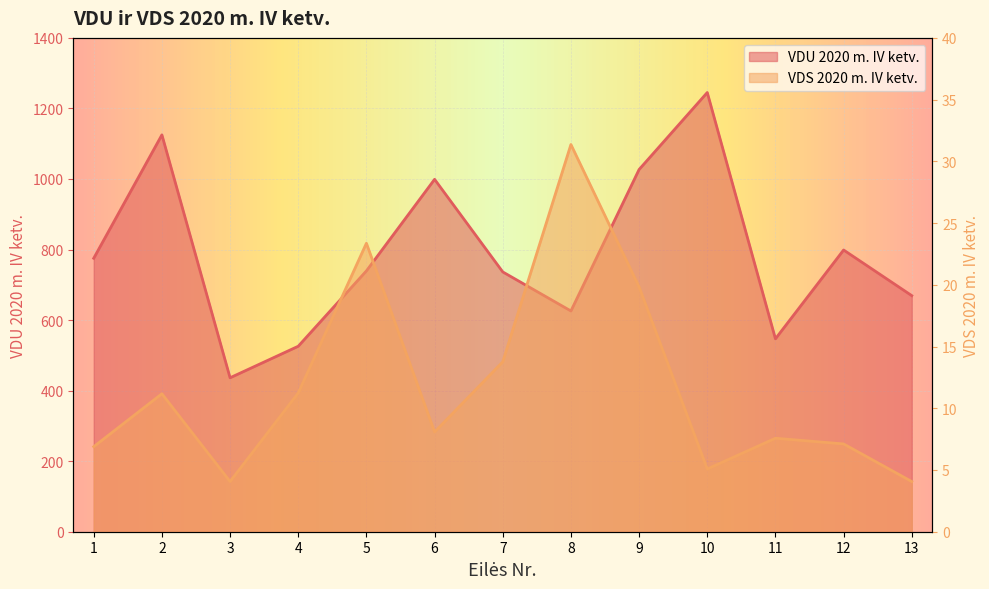

At which category is the sum across all series the highest?

10